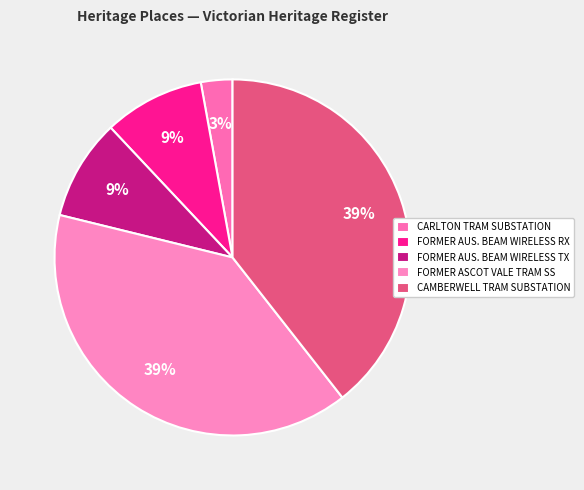

How many slices are in this pie chart?

5